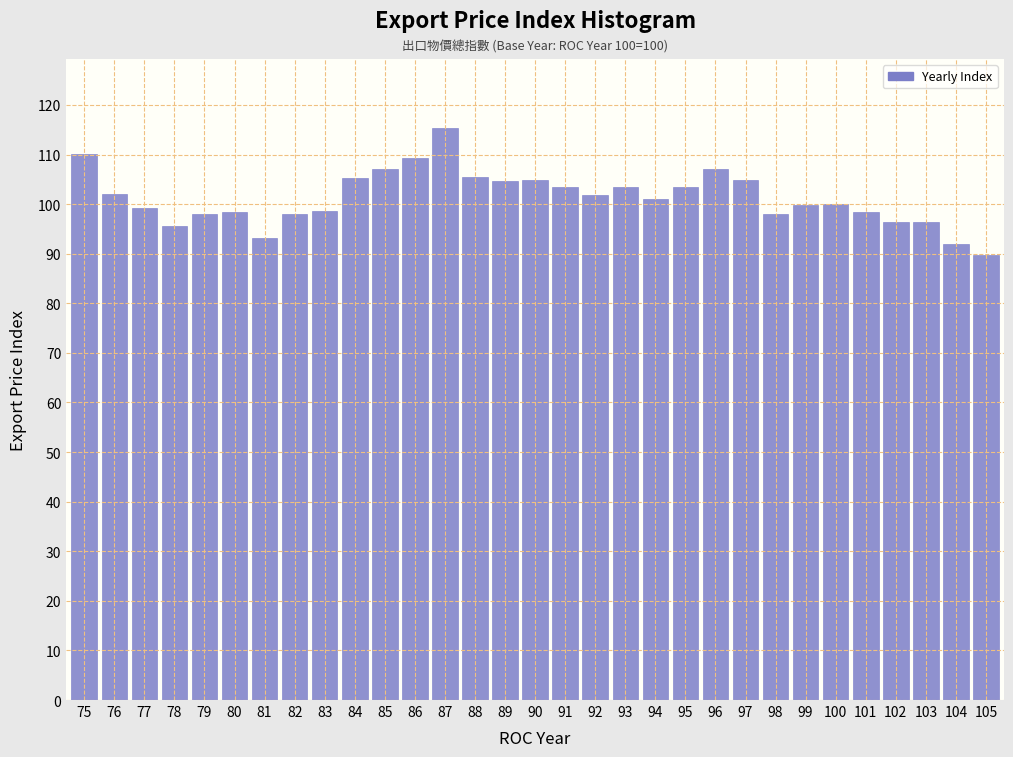

What is the average value?

101.3